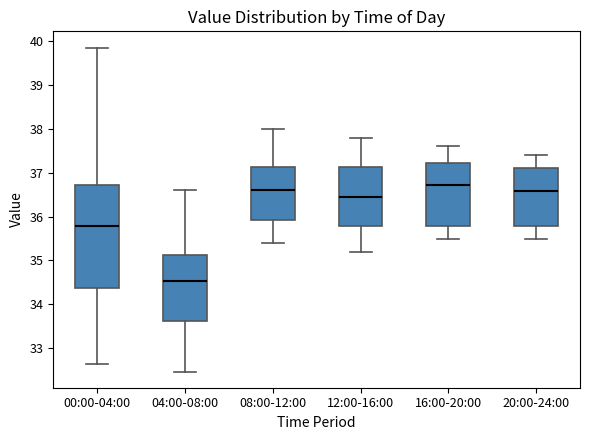

Where is the upper edge of the box for 00:00-04:00 on the y-axis? The values are not printed on the chart, so give them approximately, as read against the axis.

36.7